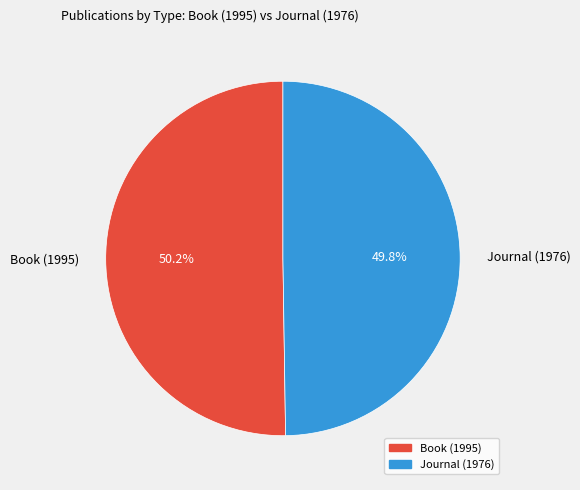

To the nearest percent, what percentage of the pie is Journal (1976)?

50%